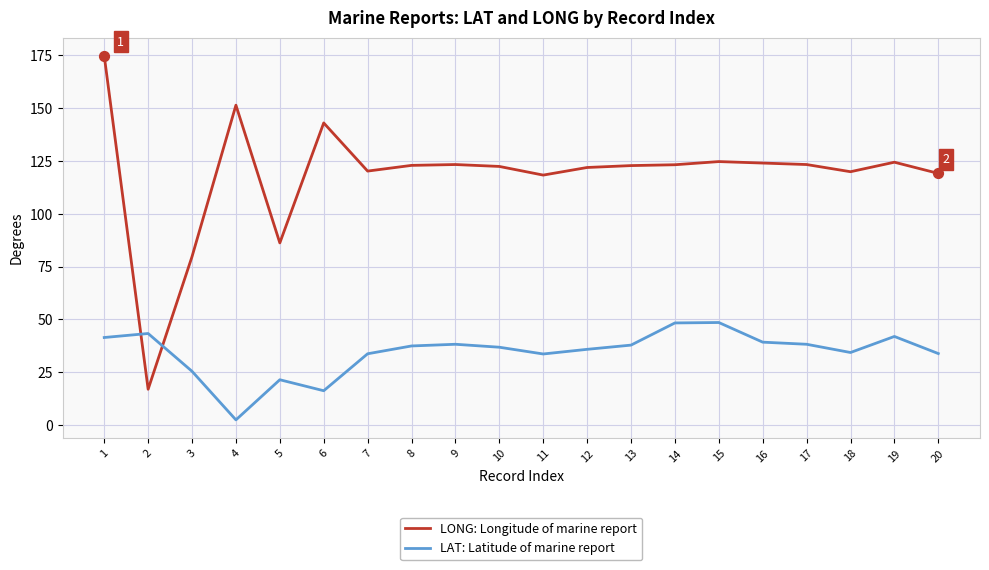

Between 1 and 15, which series saw the biggest shift?

LONG: Longitude of marine report